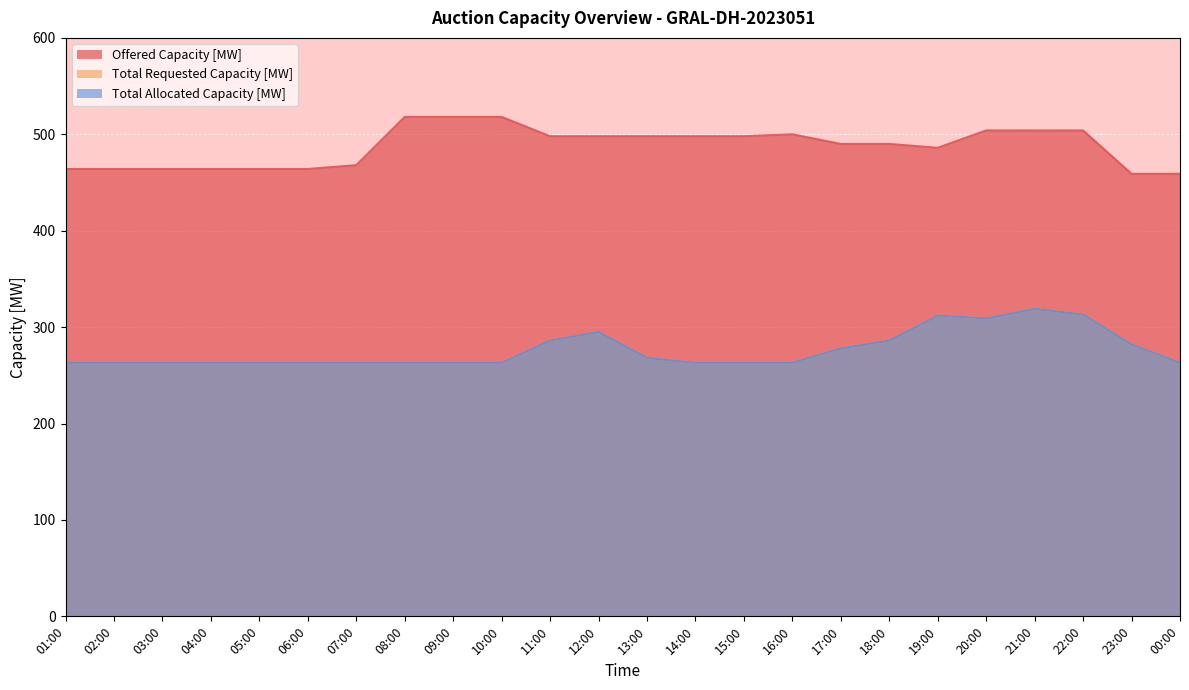

In Total Requested Capacity [MW], how many points are higher than both neighbors (excluding endpoints)?

3